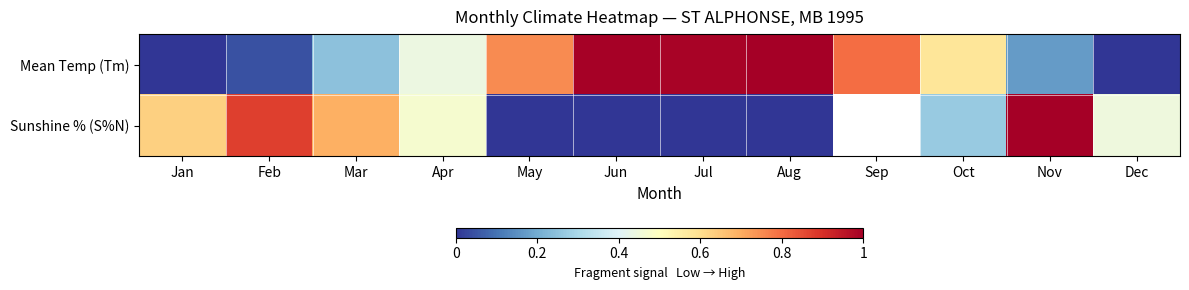

The value of Sunshine % (S%N) at Feb is 0.9. True or false?

True